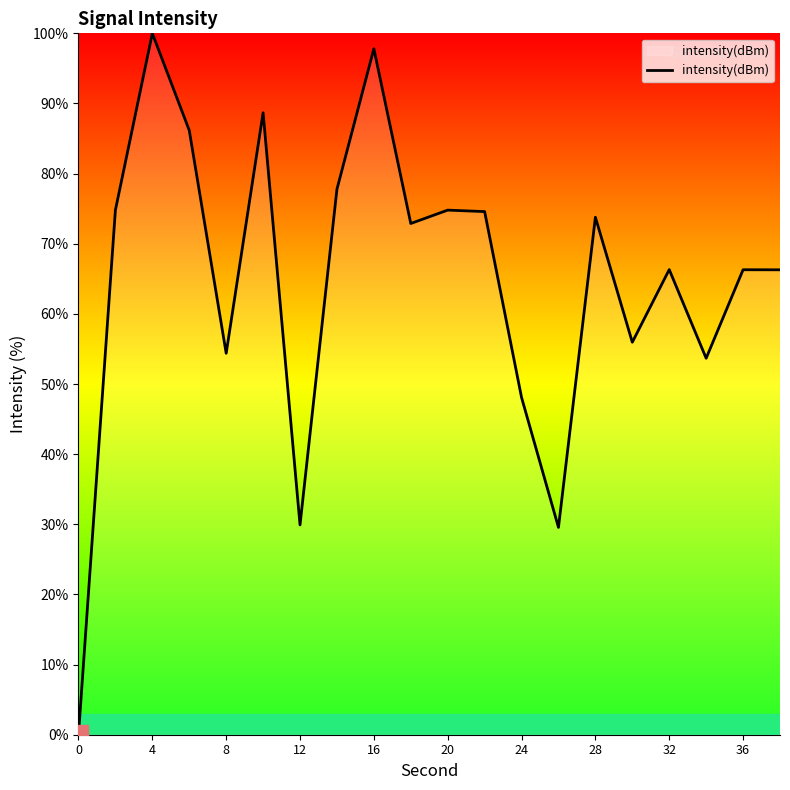

What is the greatest value displayed?

100.0